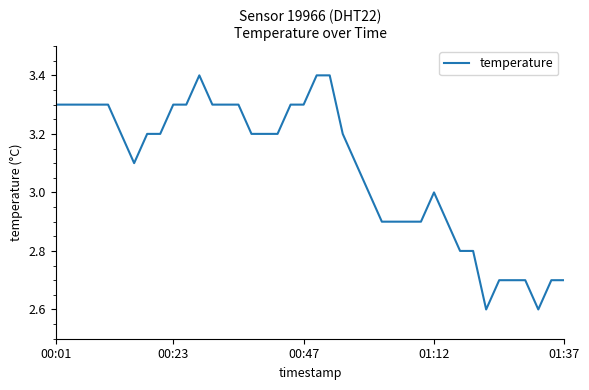

What is the maximum value shown in the chart?

3.4